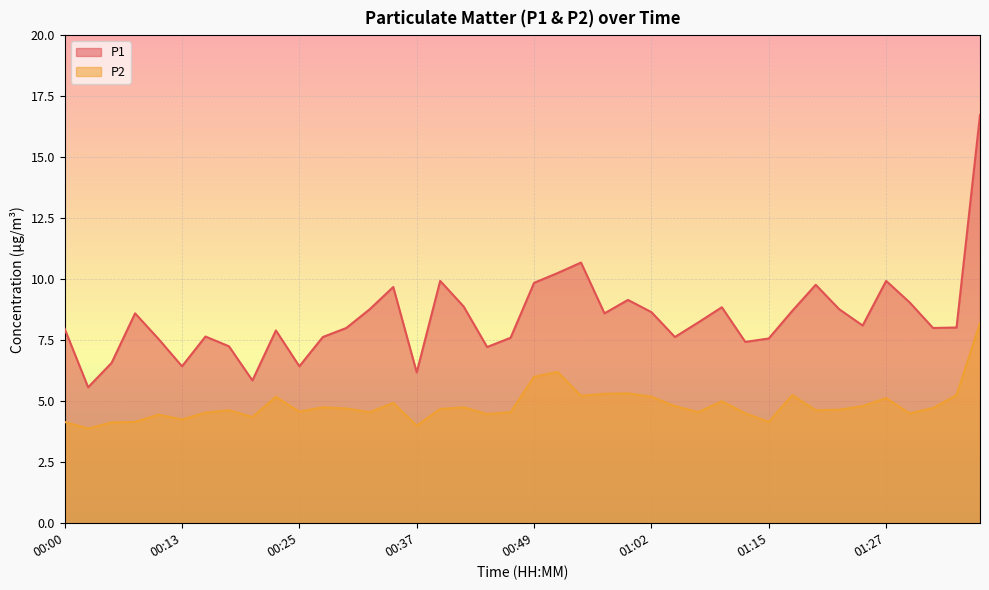

What is the label of the 9th point from the left?

00:20